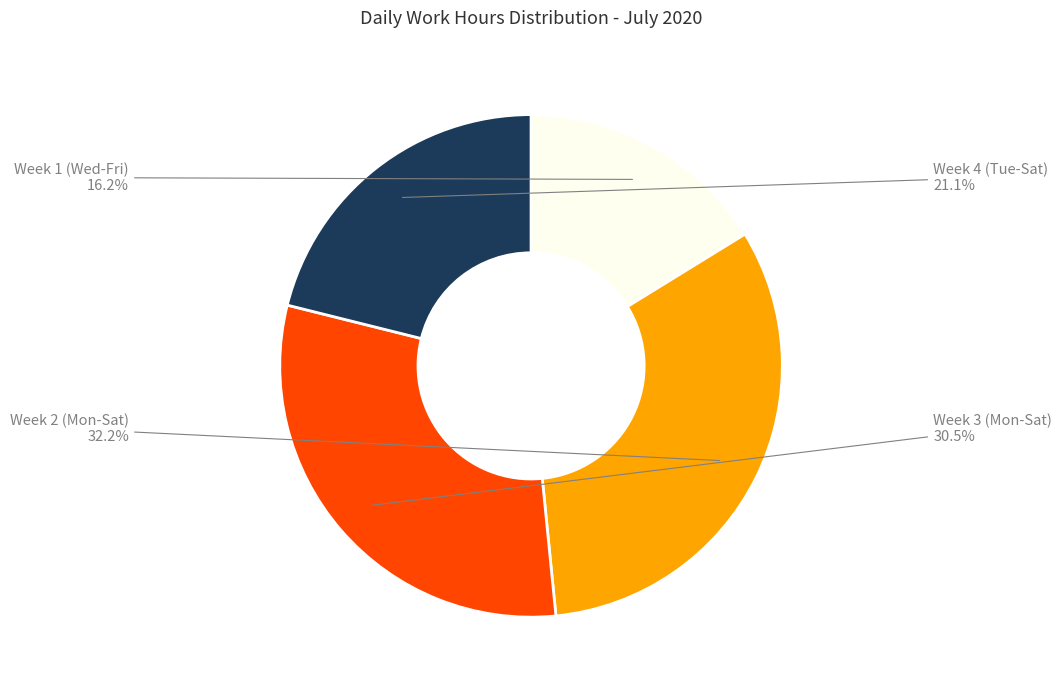

What is the ratio of the value at Week 4 (Tue-Sat) to the value at Week 1 (Wed-Fri)?

1.3